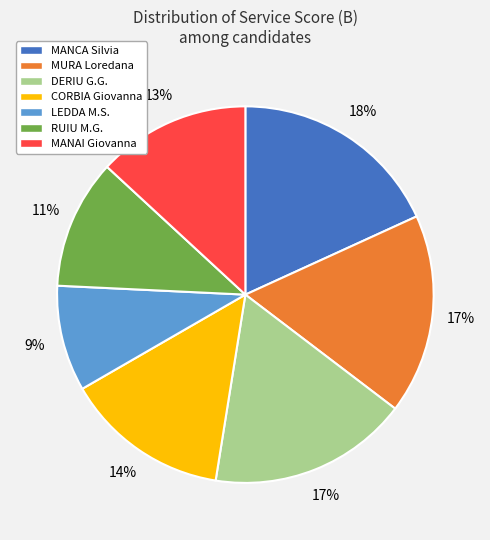

Does any single category account for the majority?

No